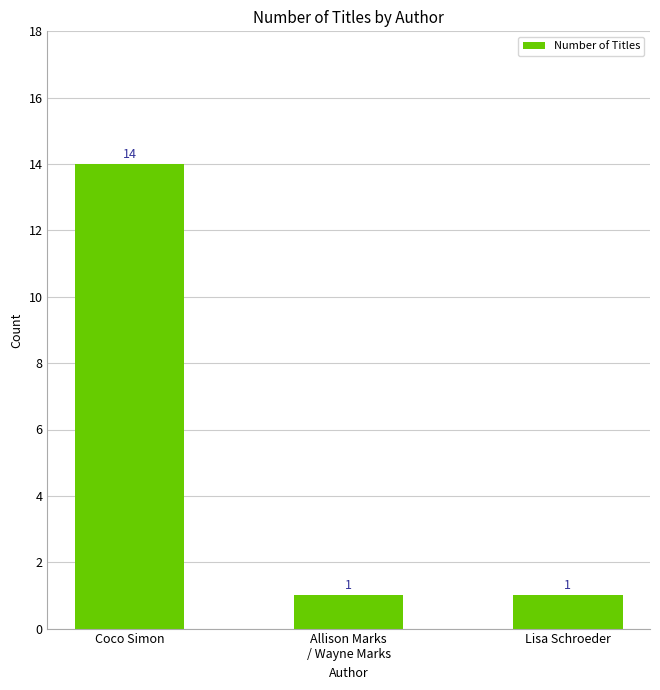

How many bars are there in total?

3